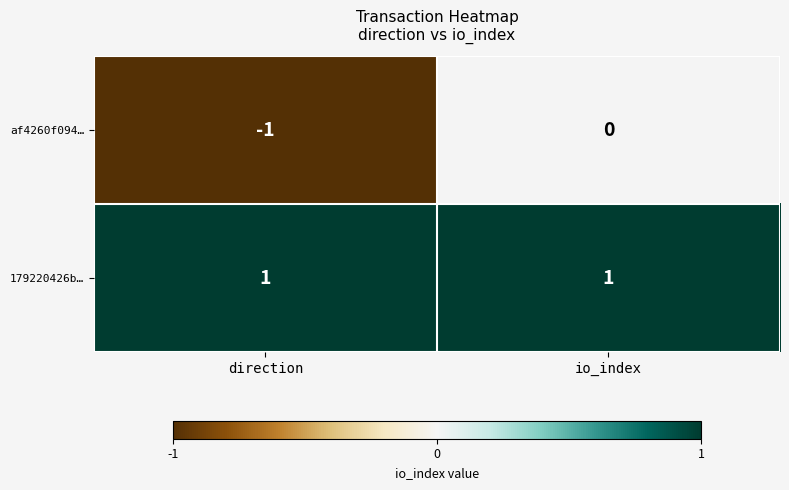

Reading right to left, transcribe all the data shown in this chart.

af4260f094…: io_index=0	direction=-1
179220426b…: io_index=1	direction=1